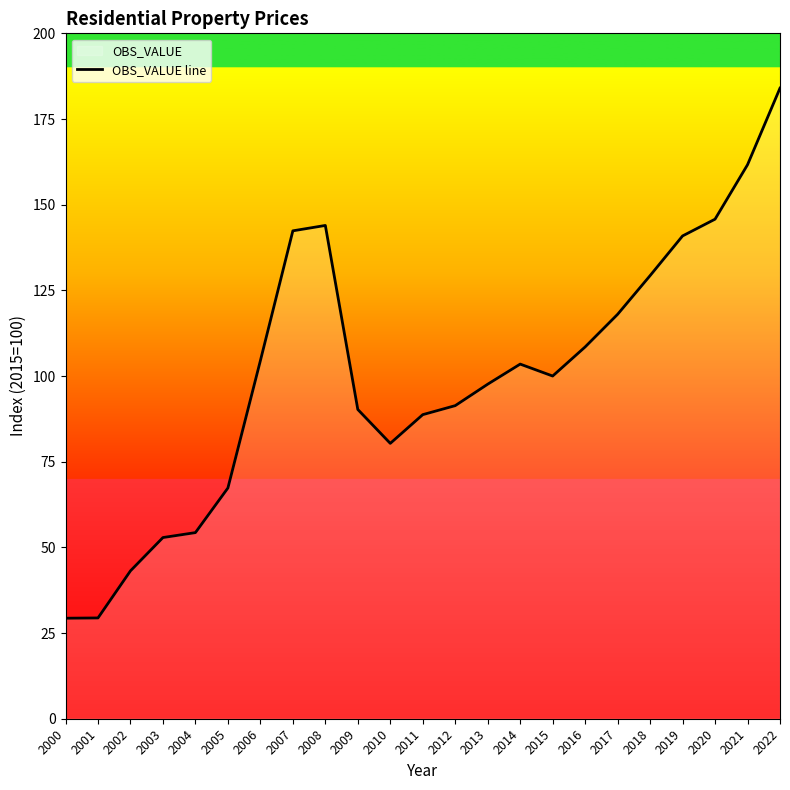

Does the chart display data point markers on the line(s)?

No